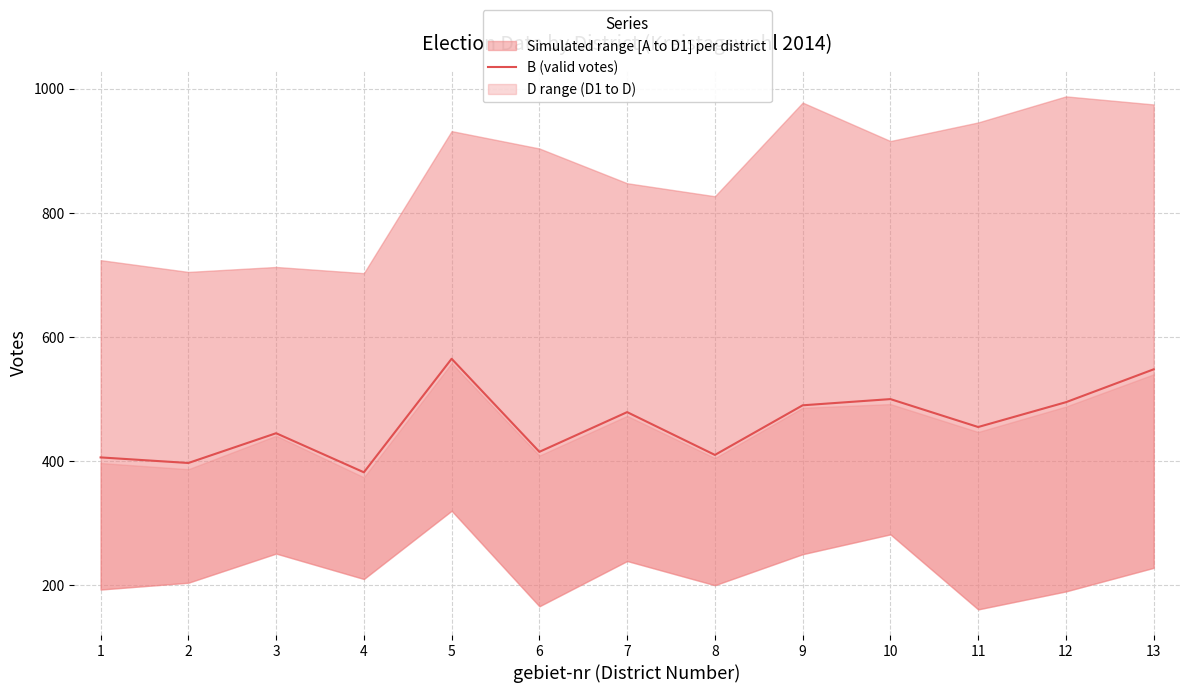

Does the chart have visible grid lines?

Yes